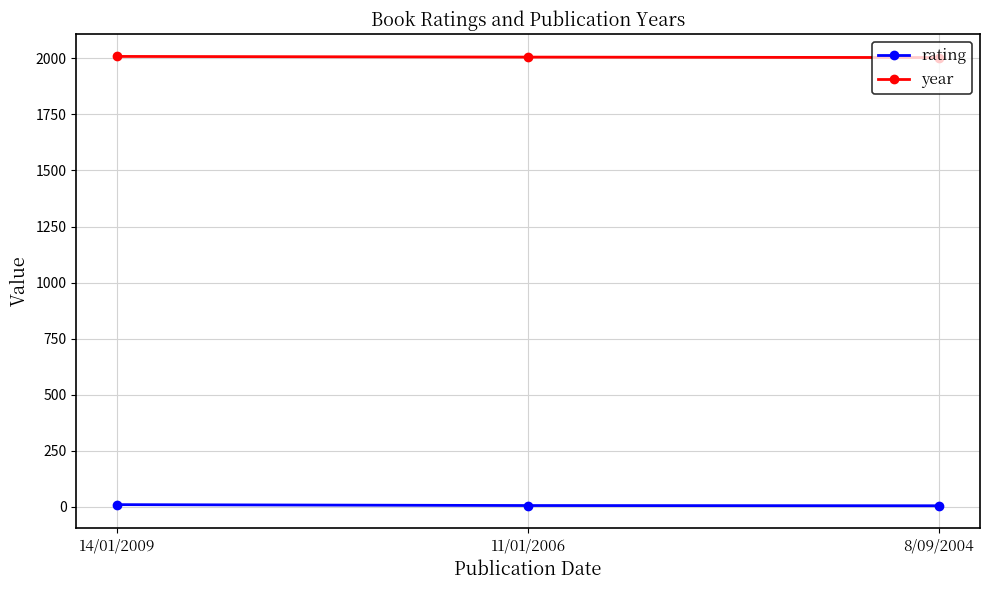

What value does the year series have at 11/01/2006?

2006